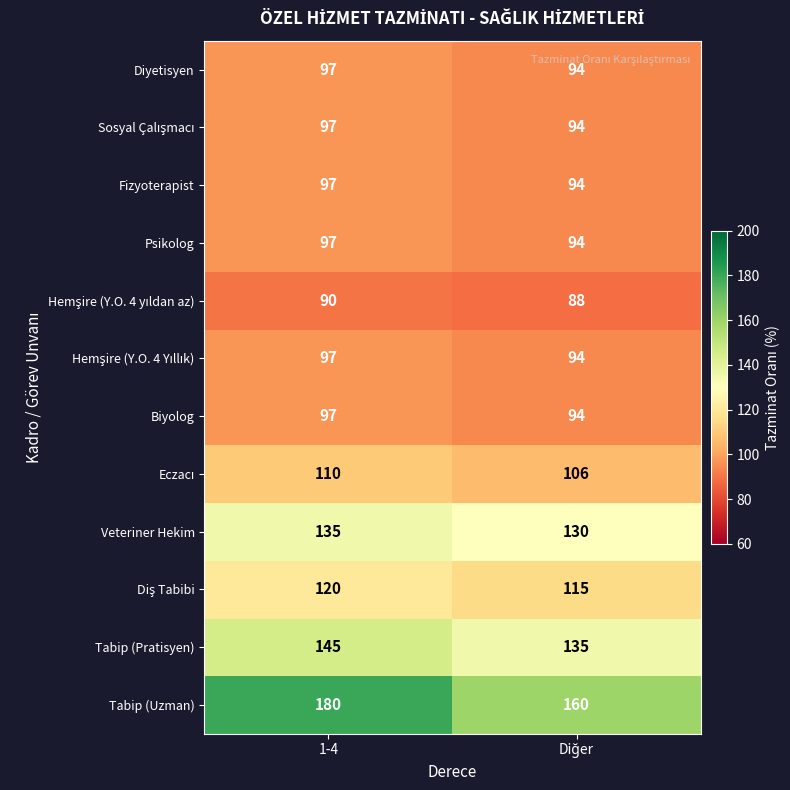

At which category is the sum across all series the highest?

1-4